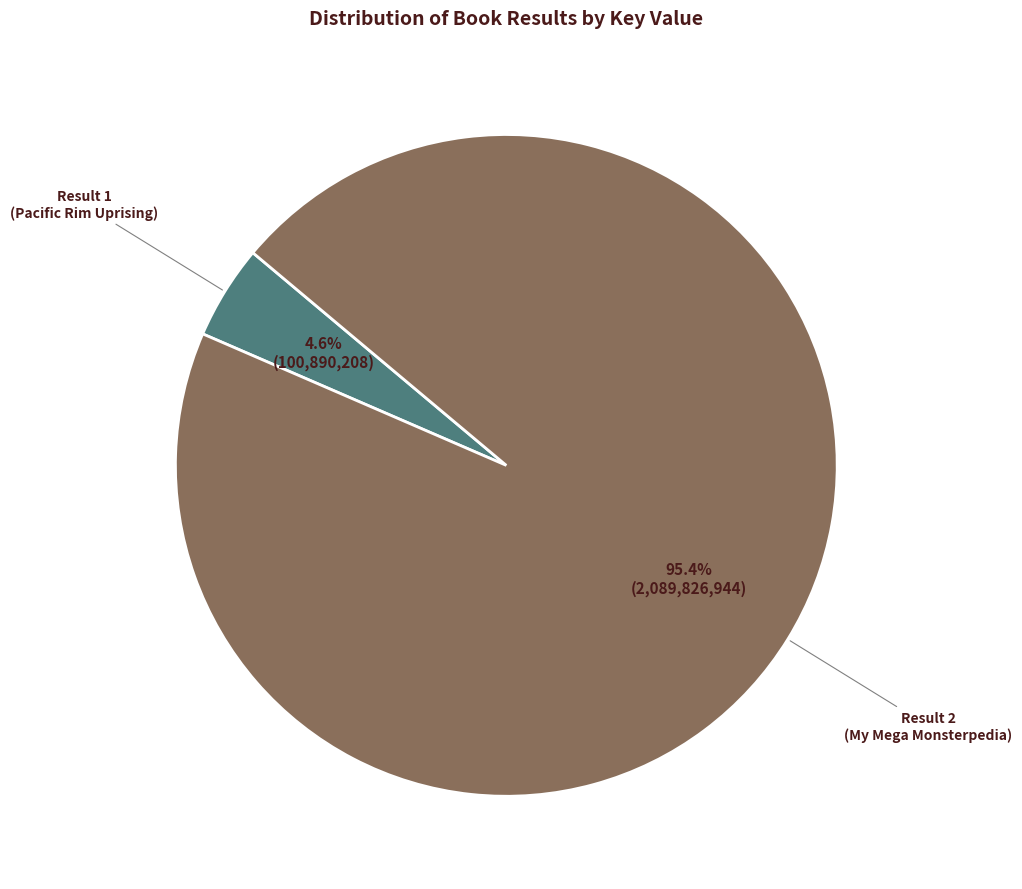

Rank the categories by value from lowest to highest.

Result 1 (Pacific Rim Uprising), Result 2 (My Mega Monsterpedia)